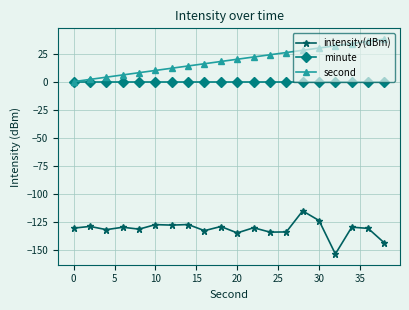

What is the sum of all second values?

380.0